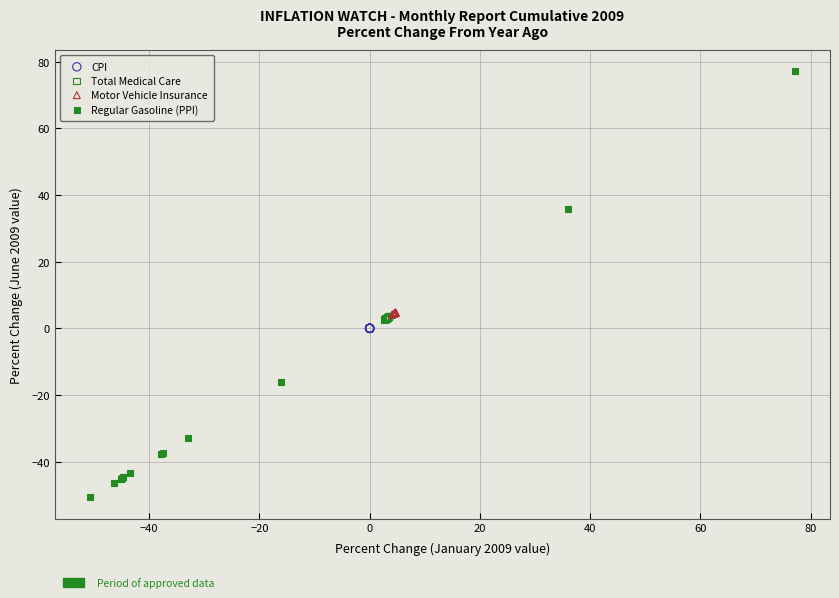

Which series contains the lowest Y value?

Regular Gasoline (PPI)